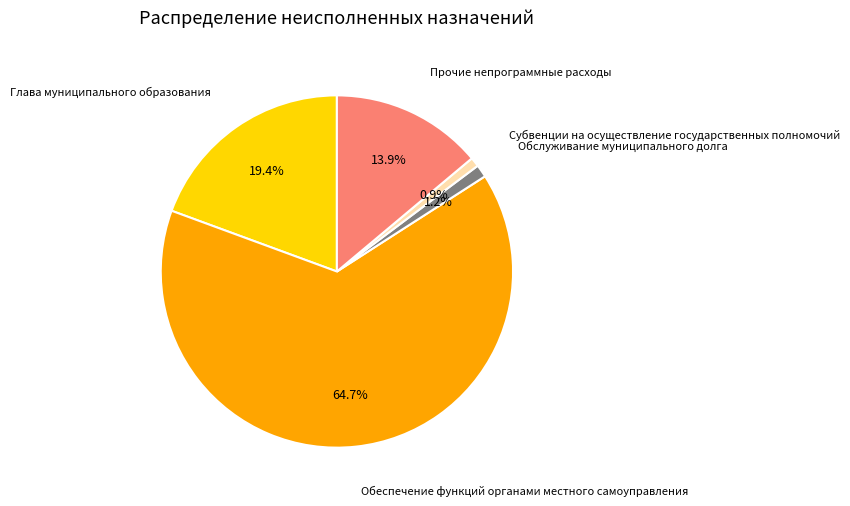

Is there a majority slice in this chart?

Yes